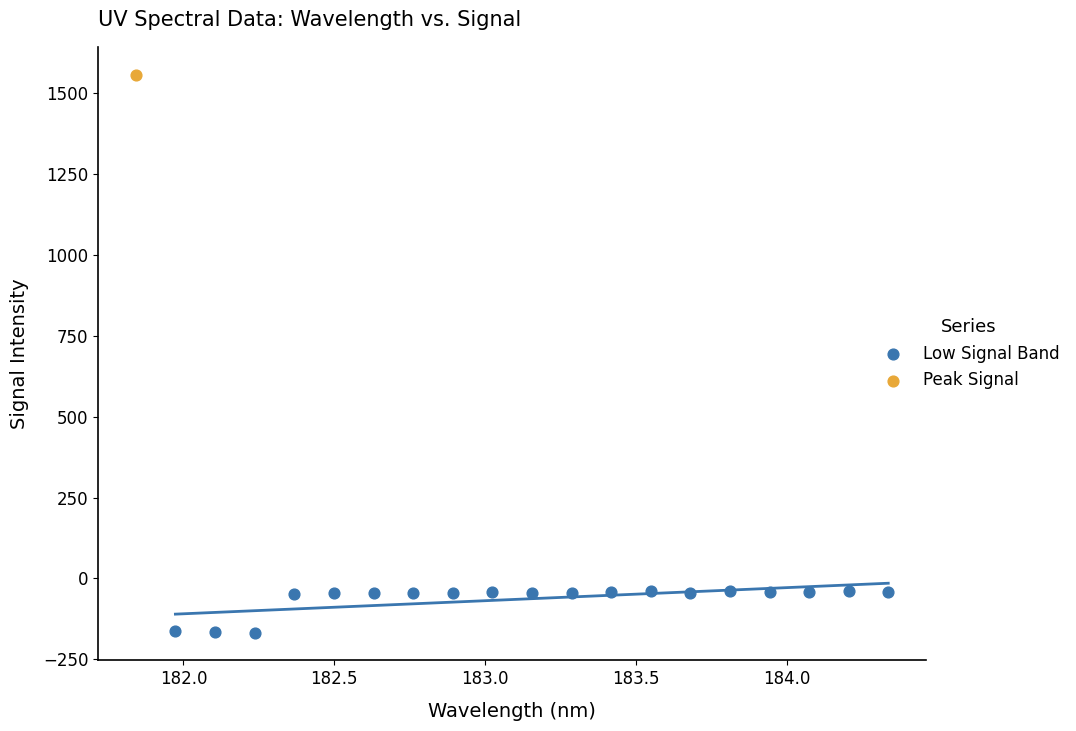

What are all the series names shown in the legend?

Low Signal Band, Peak Signal